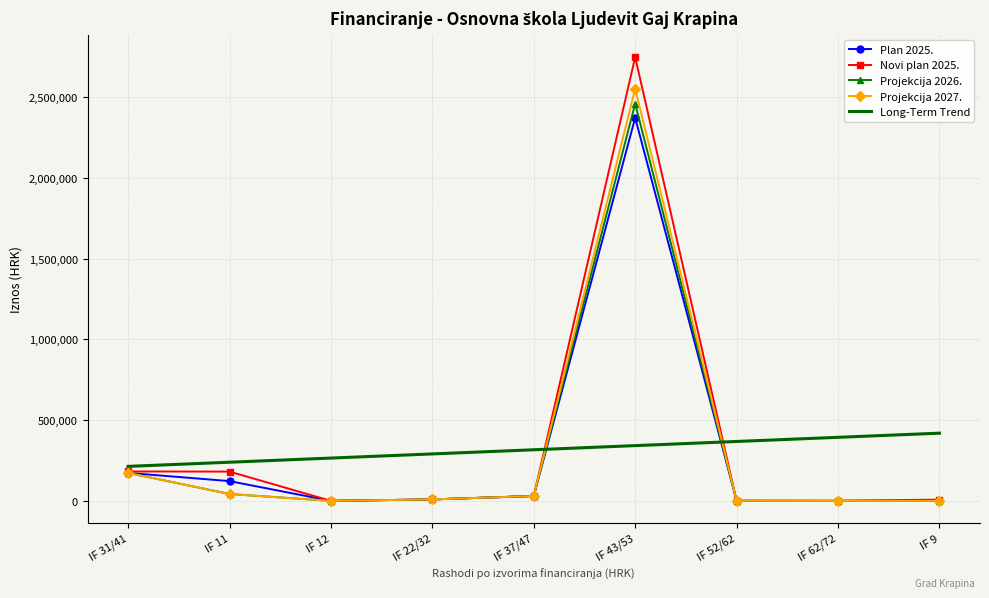

Is the value of Novi plan 2025. at IF 31/41 greater than the value of Long-Term Trend at IF 9?

No